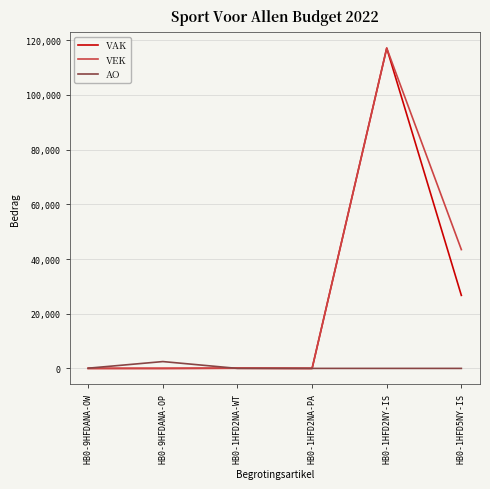

The value of VAK at HB0-1HFD5NY-IS is 26711. True or false?

True